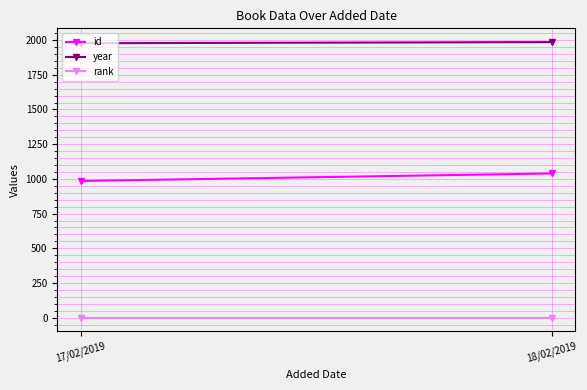

What is the highest value of the year series?

1985